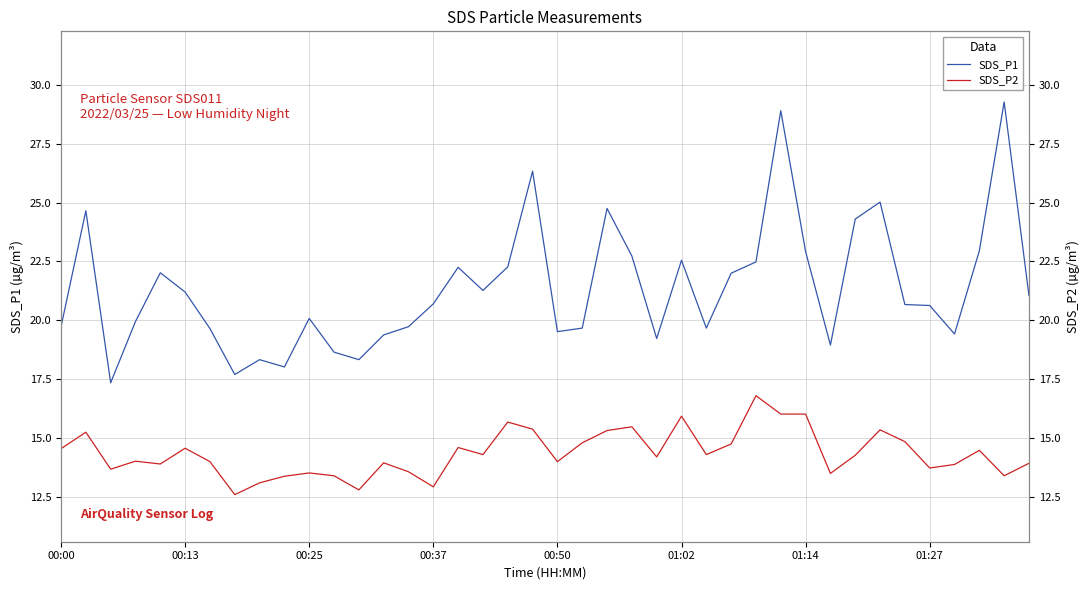

What is the sum of all SDS_P1 values?

854.3